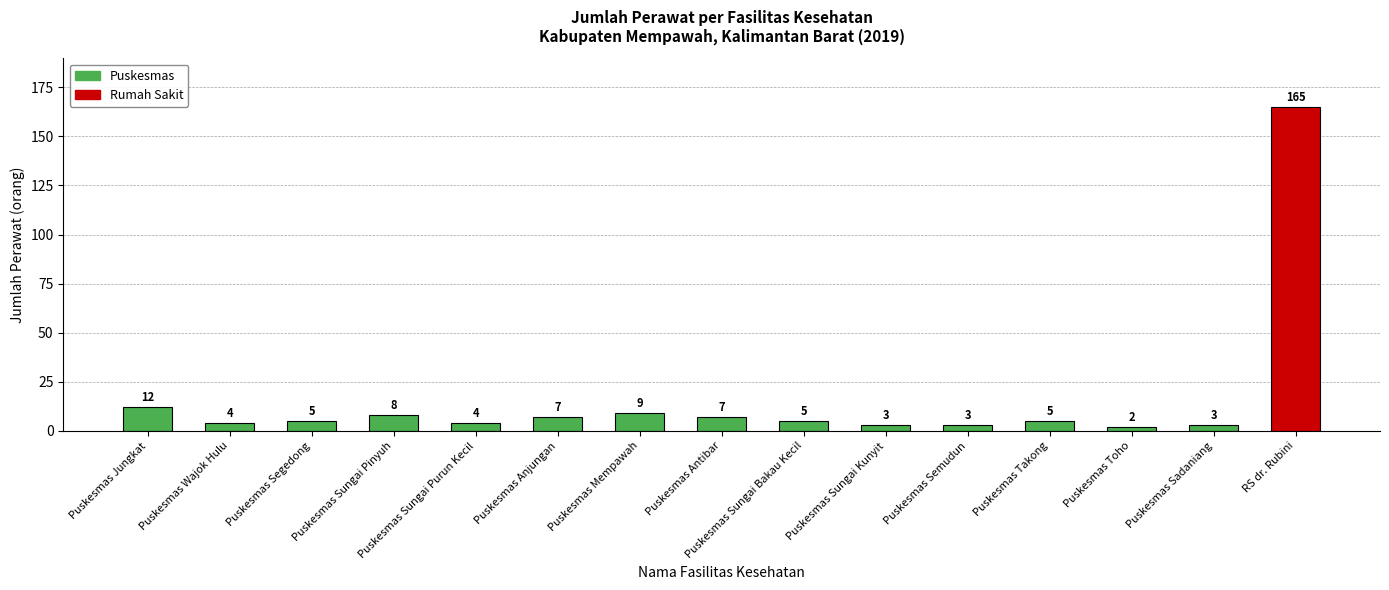

What is the greatest value displayed?

165